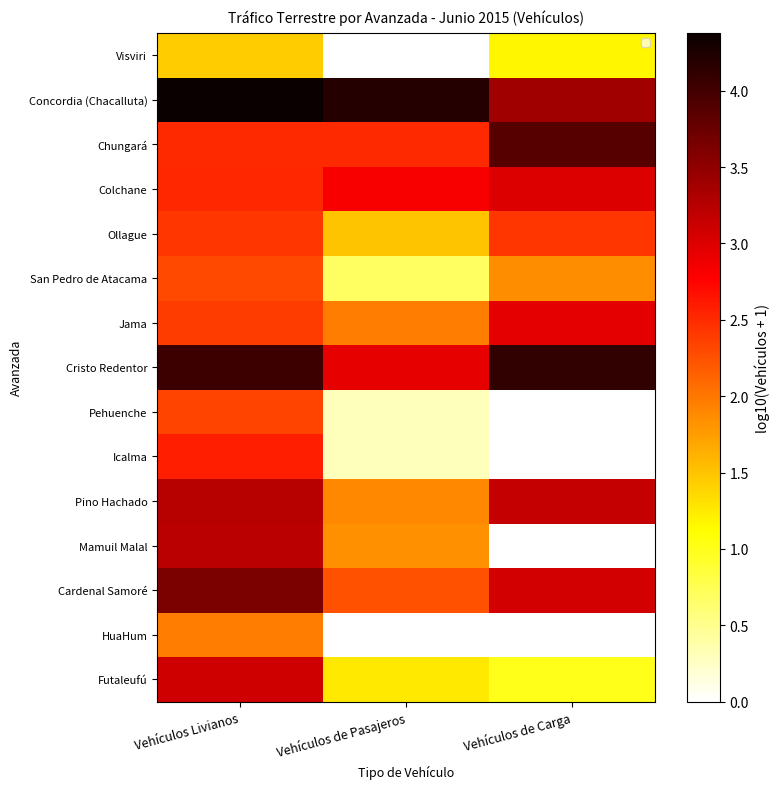

How many Icalma values are between 0 and 2?

2